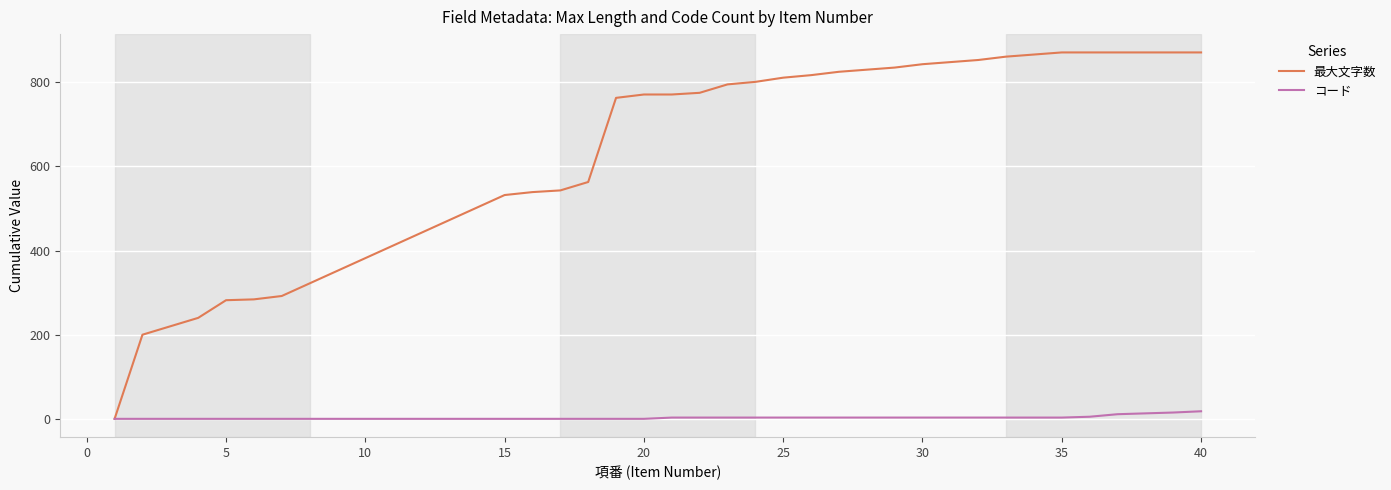

Rank the series by their average value, from lowest to highest.

コード, 最大文字数